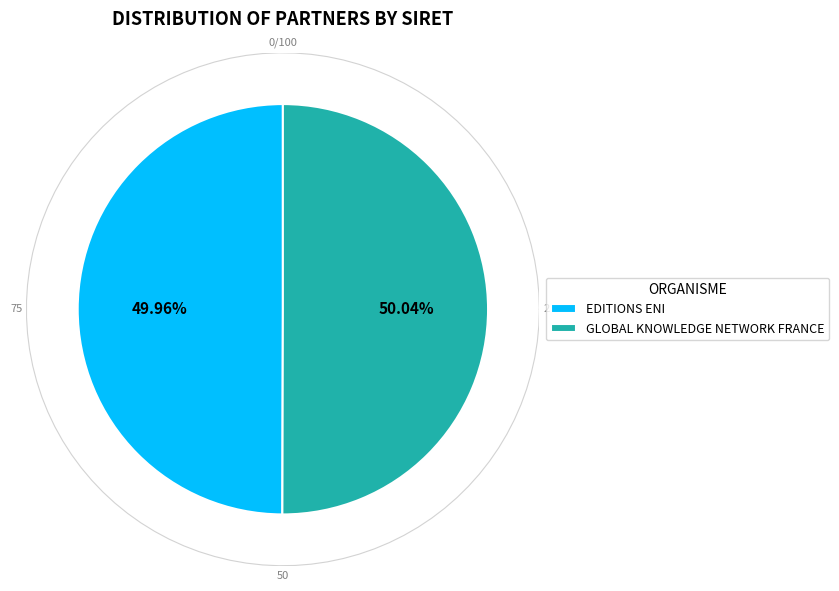

What is the change in value from EDITIONS ENI to GLOBAL KNOWLEDGE NETWORK FRANCE?

+64077700104